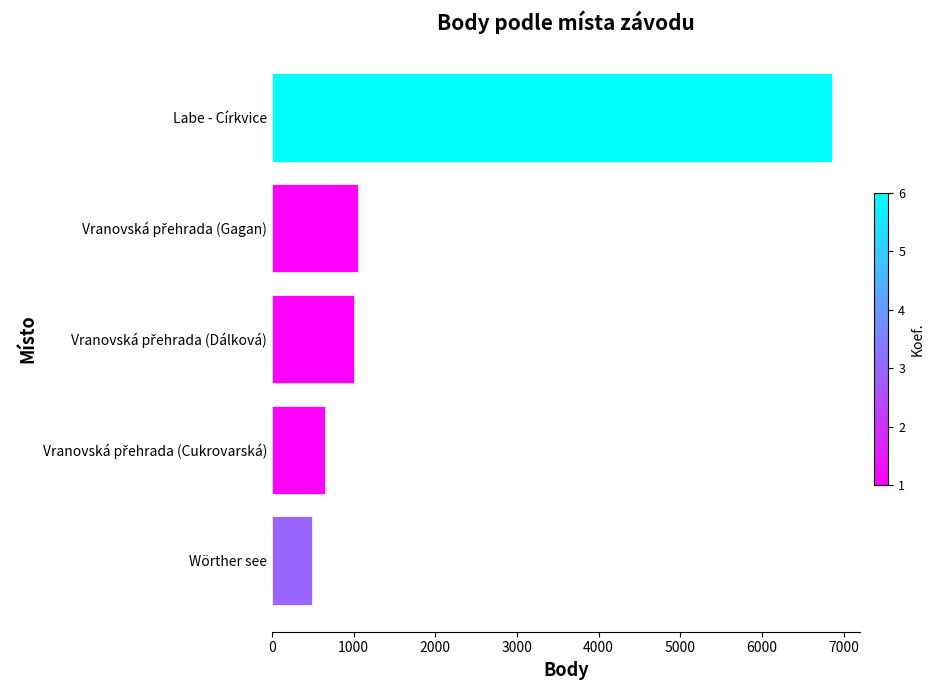

Count the number of data series in this chart.

1